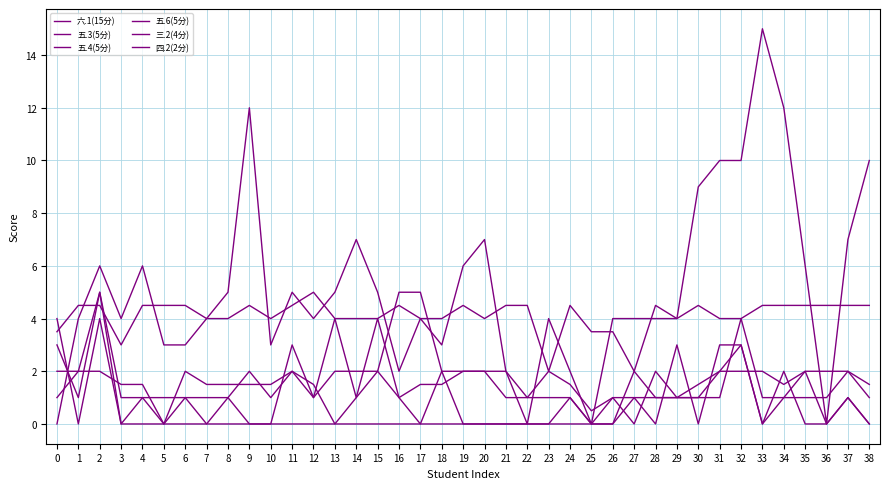

Does the chart have visible grid lines?

Yes